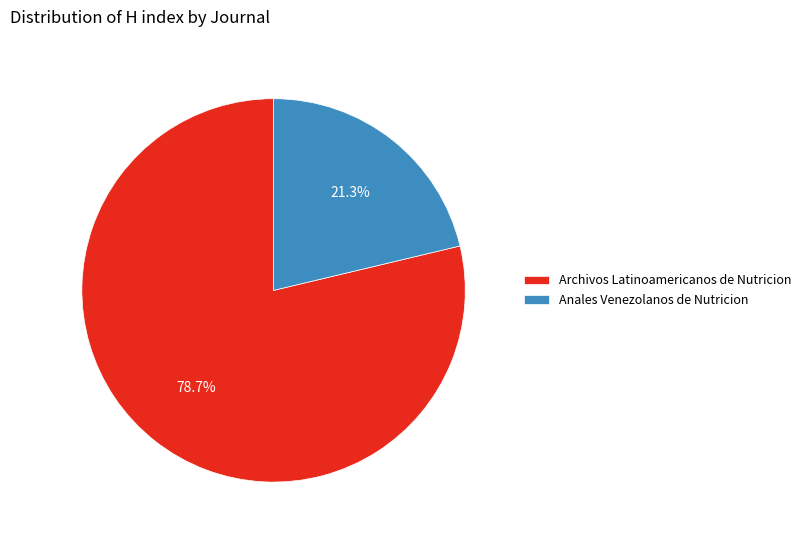

Does Anales Venezolanos de Nutricion account for over 50% of the chart?

No